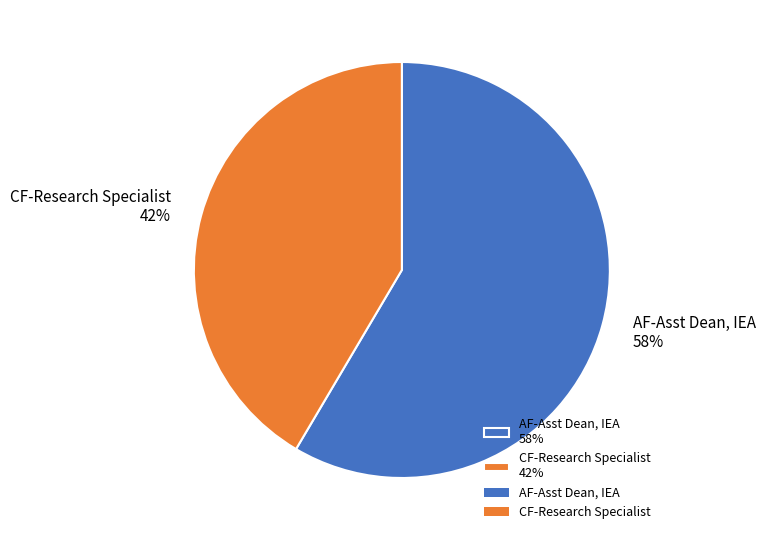

Which category has the biggest portion of the pie?

AF-Asst Dean, IEA